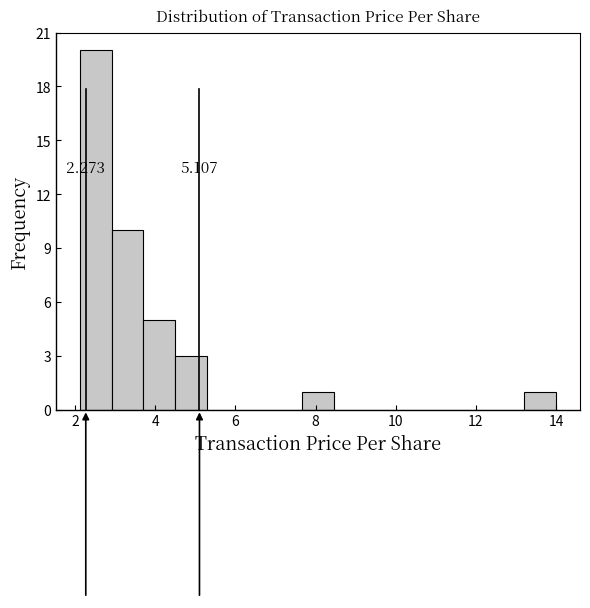

Read against the x-axis, roughly where is the centre of the tallest bar?

2.6